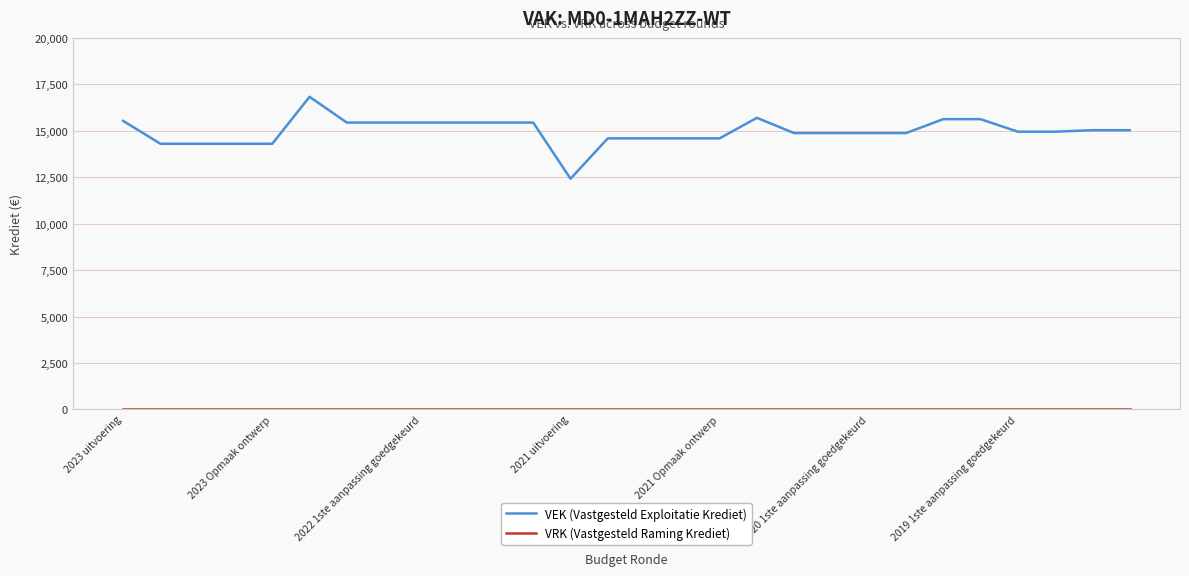

What is the greatest value displayed?

16831